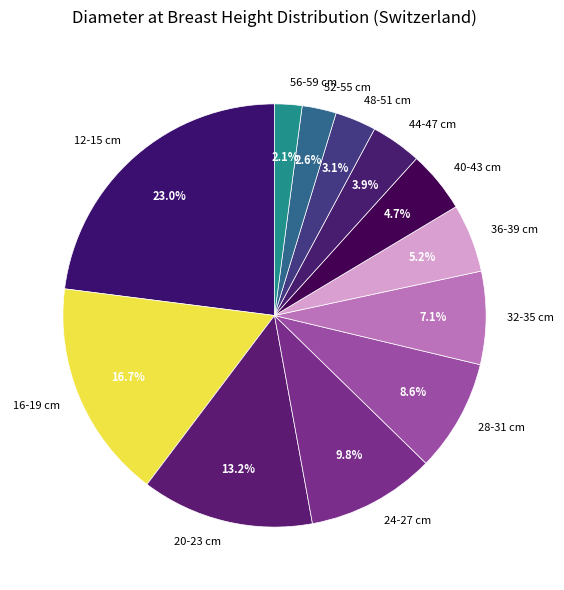

To the nearest percent, what is the difference between the largest and smallest slice percentages?

21%